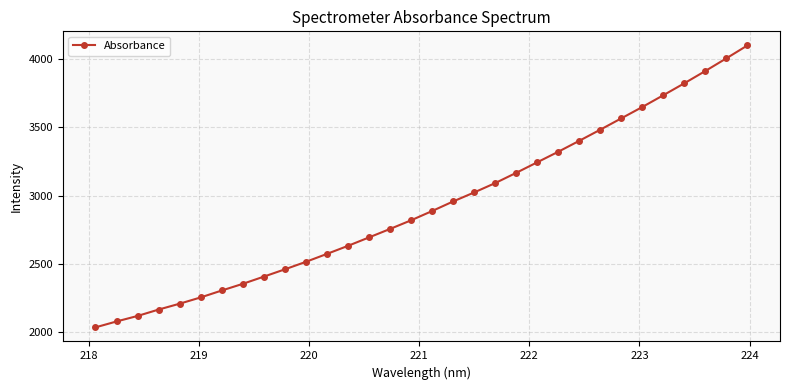

True or false: there are more than 1 points higher than both neighbors.

False